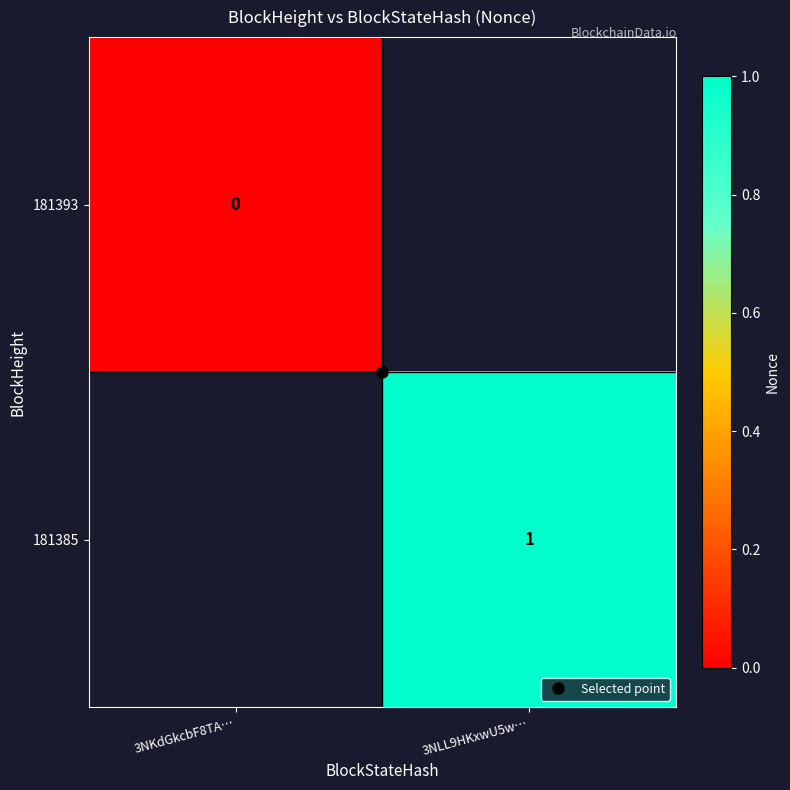

How many distinct data groups are displayed?

2